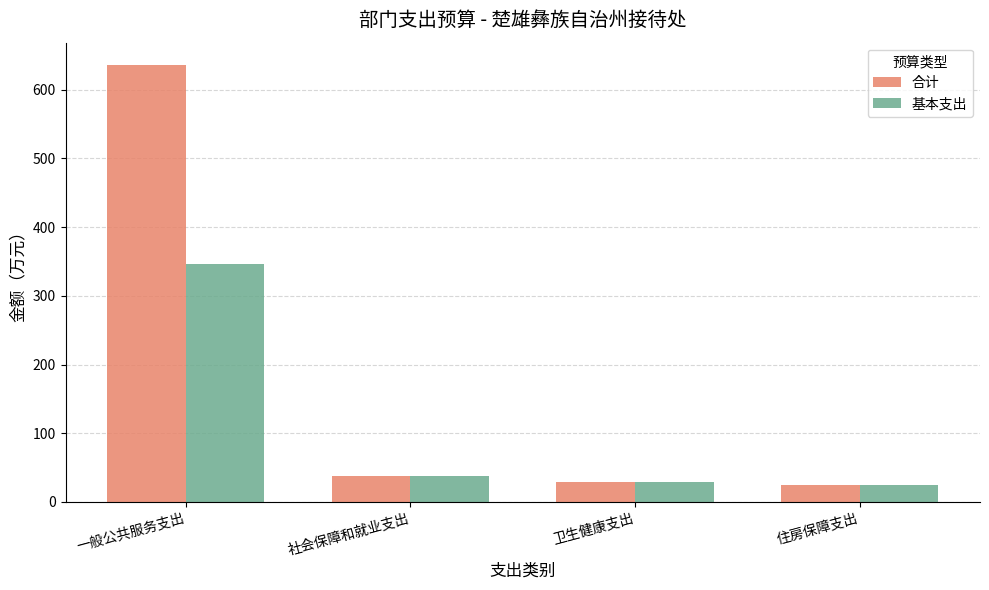

How many values in the 基本支出 series exceed 37?

2